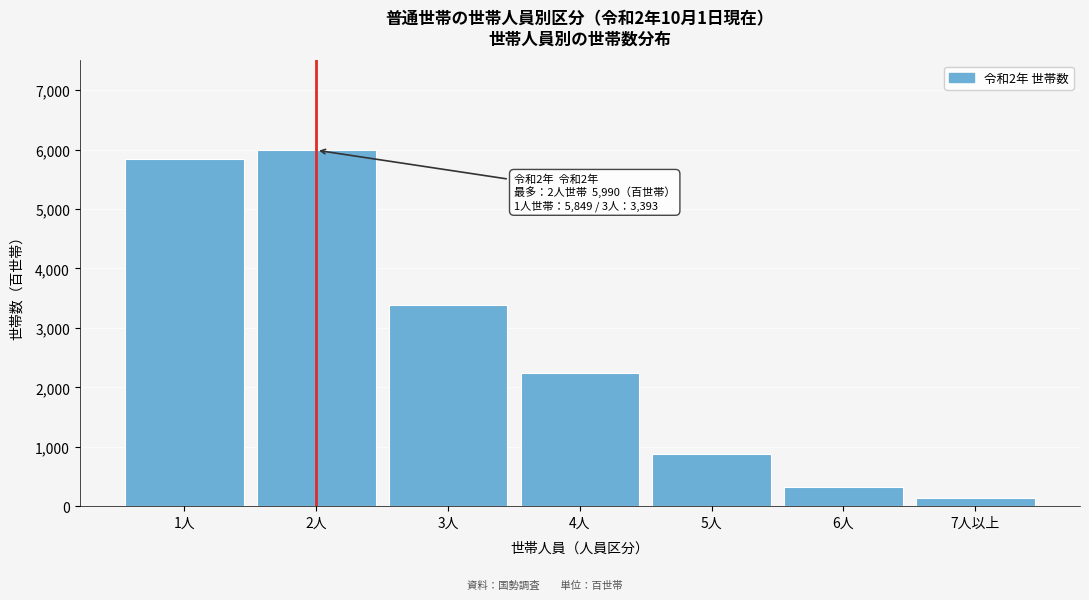

Reading right to left, list all the values displayed in this chart.

140	327	876	2240	3393	5990	5849